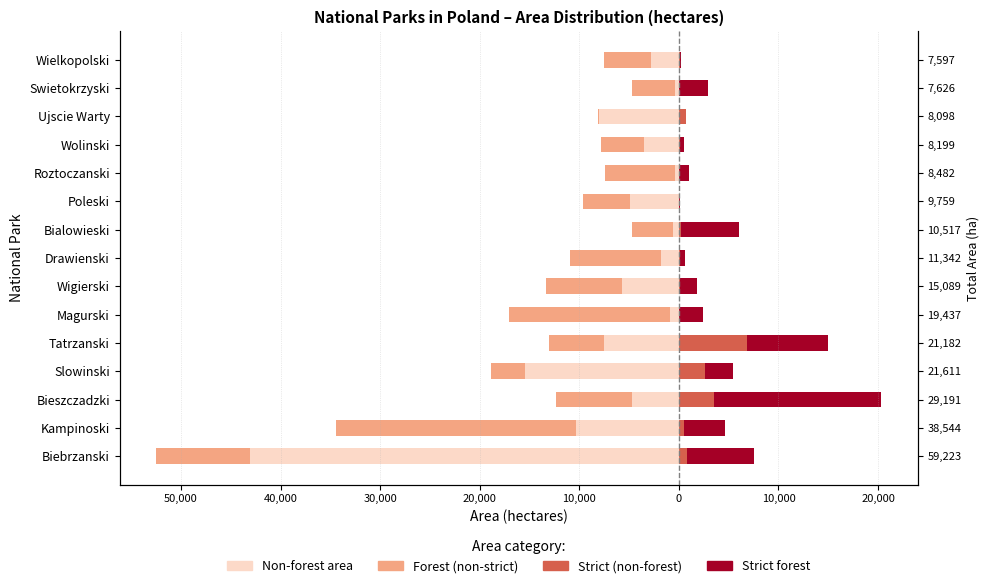

How many values in the Strict protection (forest) series are below 2407?

7